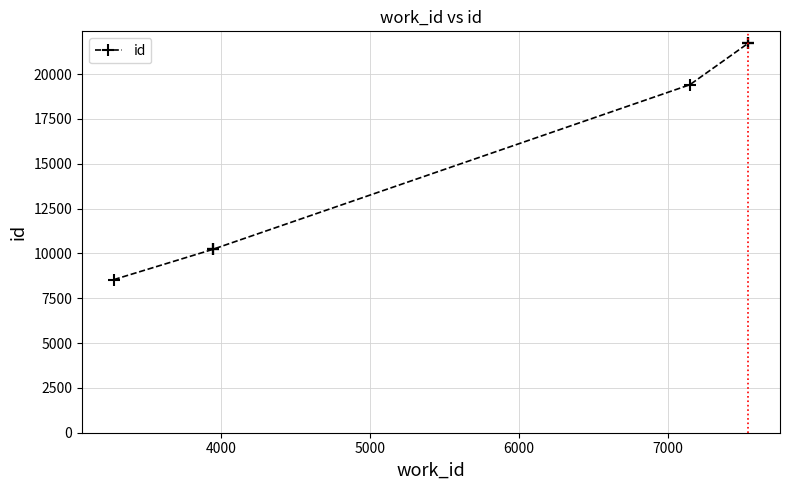

The value at 7000 is 14265. True or false?

False